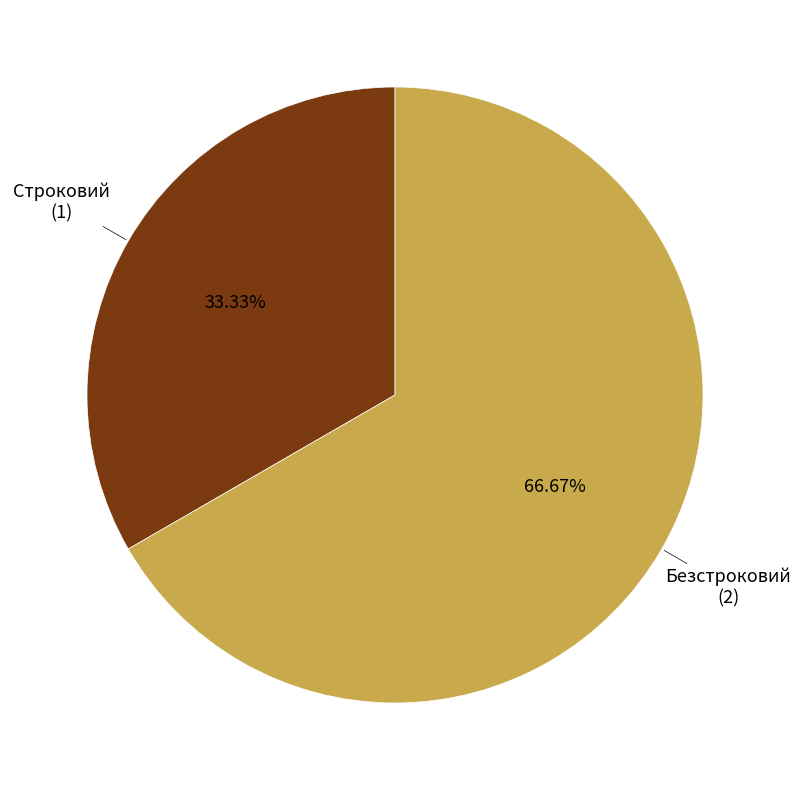

Does any single category account for the majority?

Yes